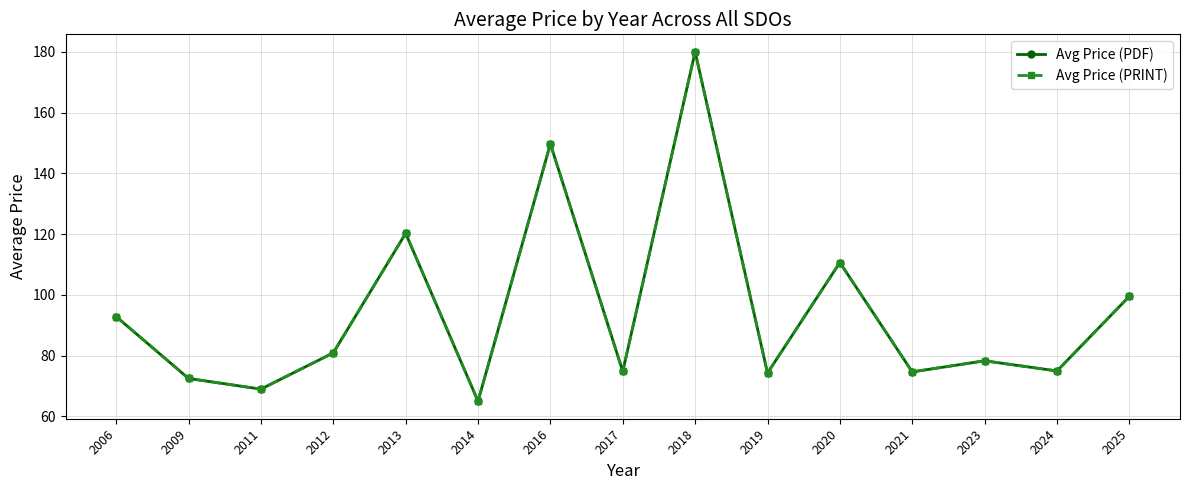

Which series has the largest total across all categories?

Avg Price (PDF)